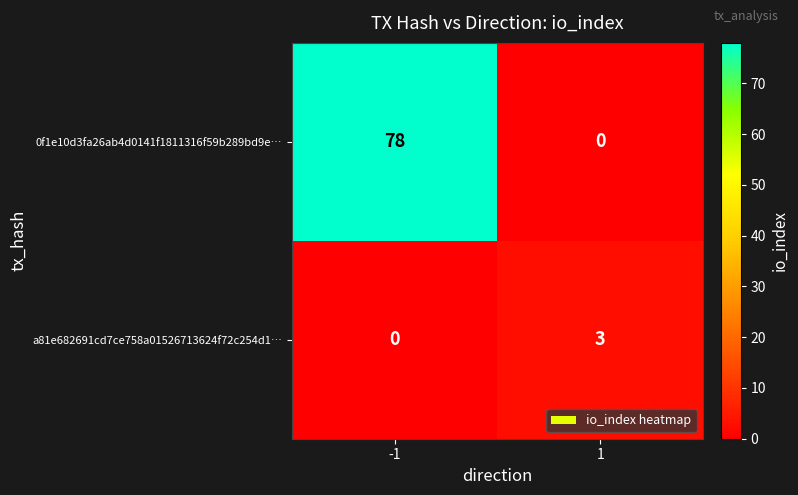

What is the highest value of the 0f1e10d3fa26ab4d0141f1811316f59b289bd9e… series?

78